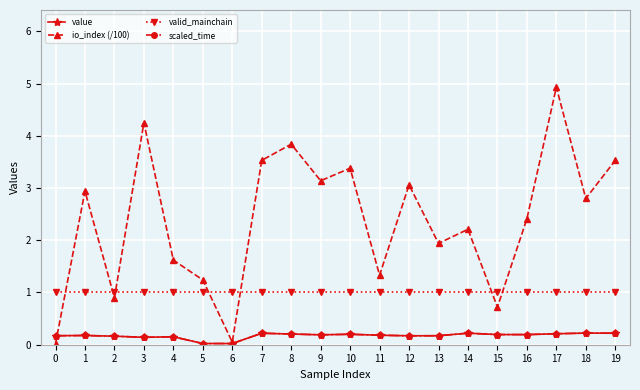

What is the average value of the valid_mainchain series?

1.0